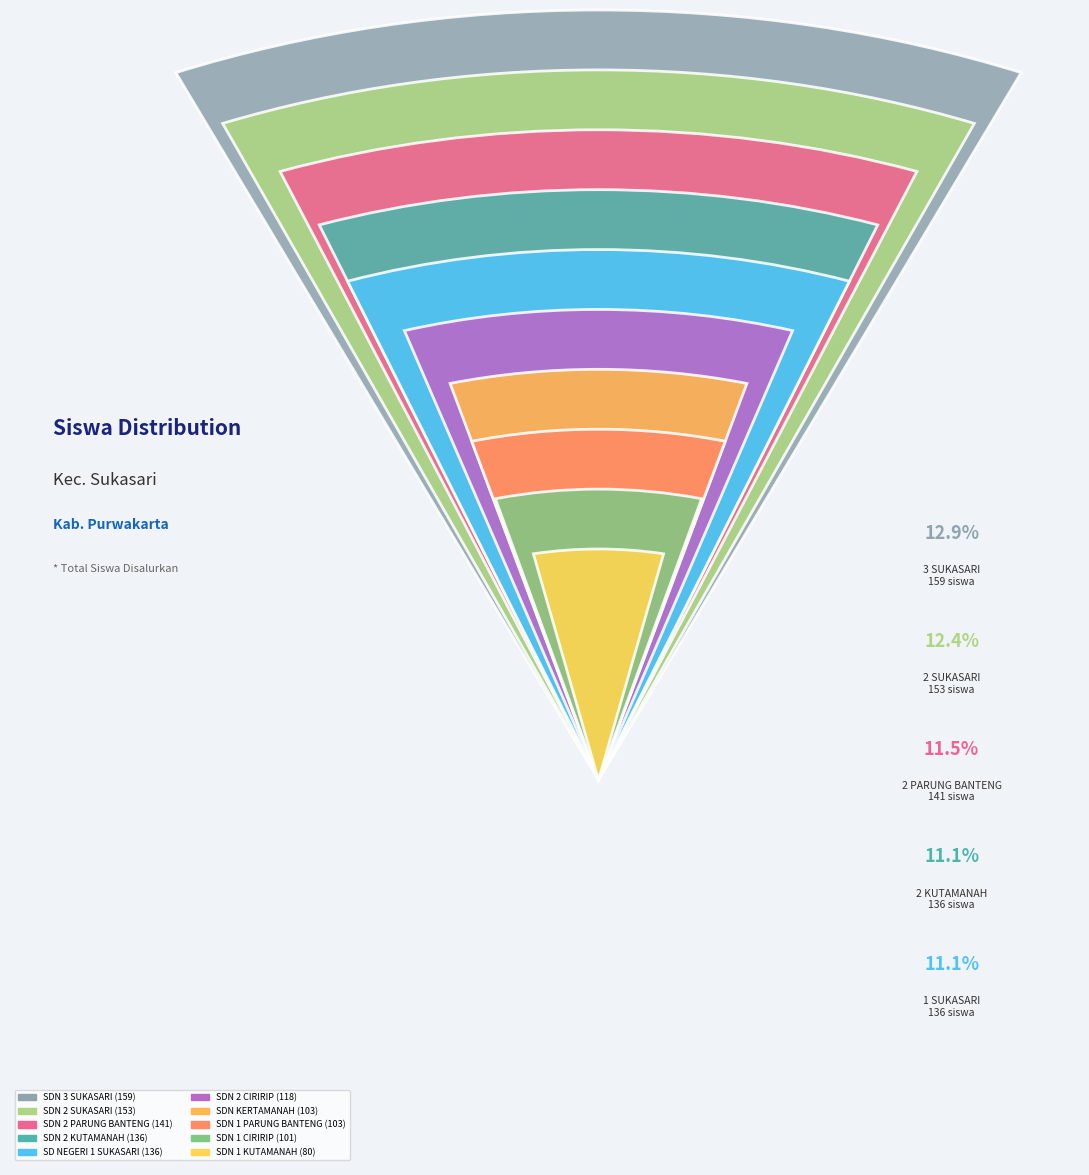

Combined, what portion of the pie is SDN 1 PARUNG BANTENG and SDN 2 KUTAMANAH?

19.4%